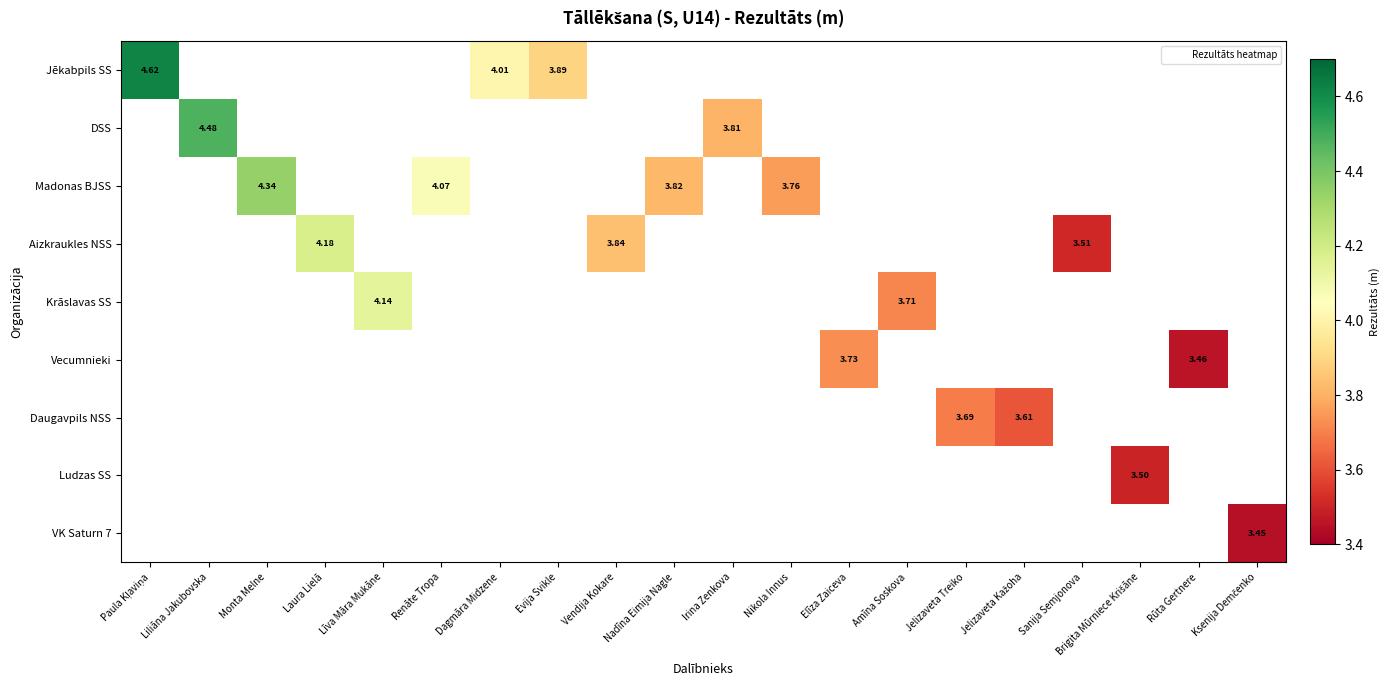

Rank the series at Ksenija Demčenko from highest to lowest value.

Jēkabpils SS, DSS, Madonas BJSS, Aizkraukles NSS, Krāslavas SS, Vecumnieki, Daugavpils NSS, Ludzas SS, VK Saturn 7